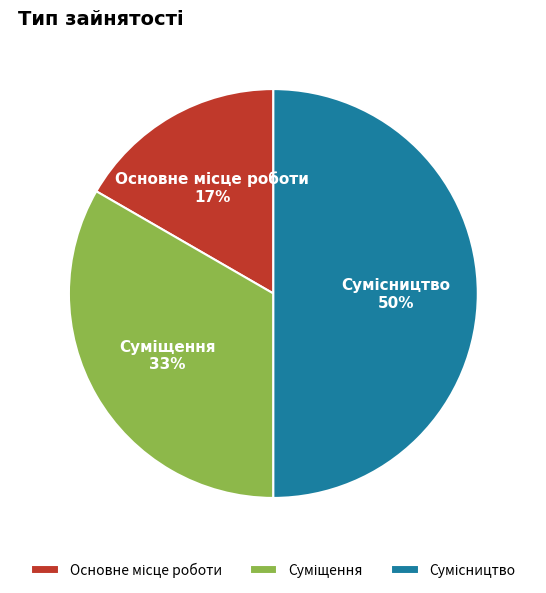

Count the number of slices in the pie.

3